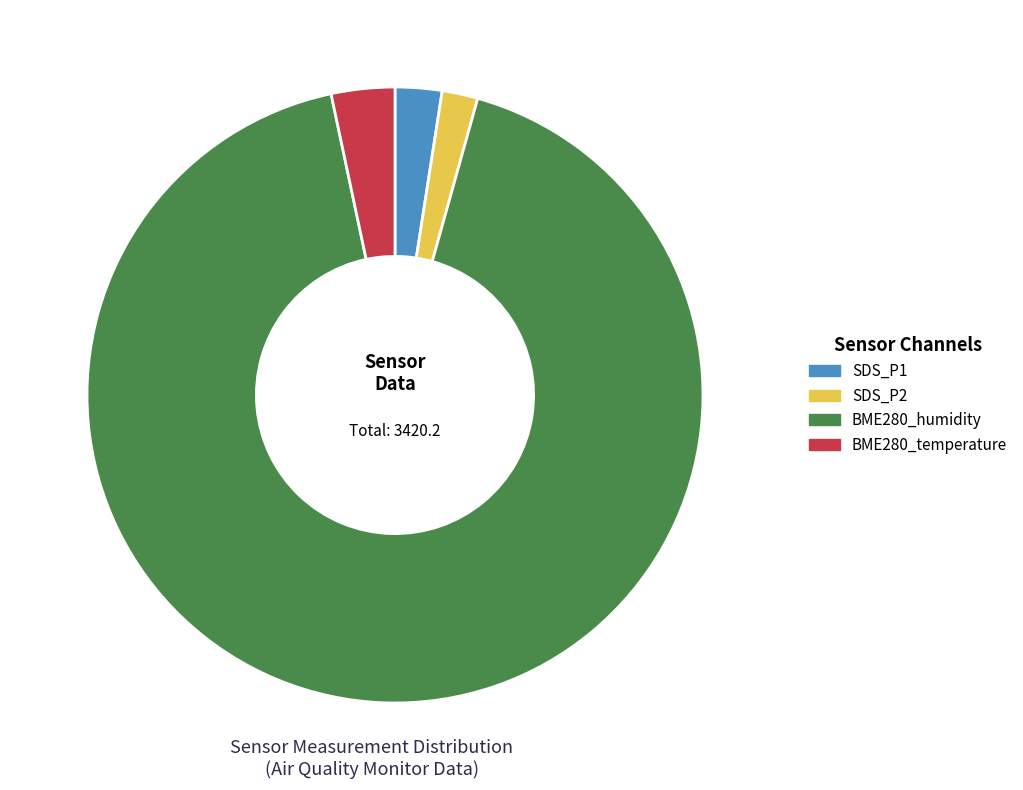

Which has a higher value, BME280_temperature or BME280_humidity?

BME280_humidity